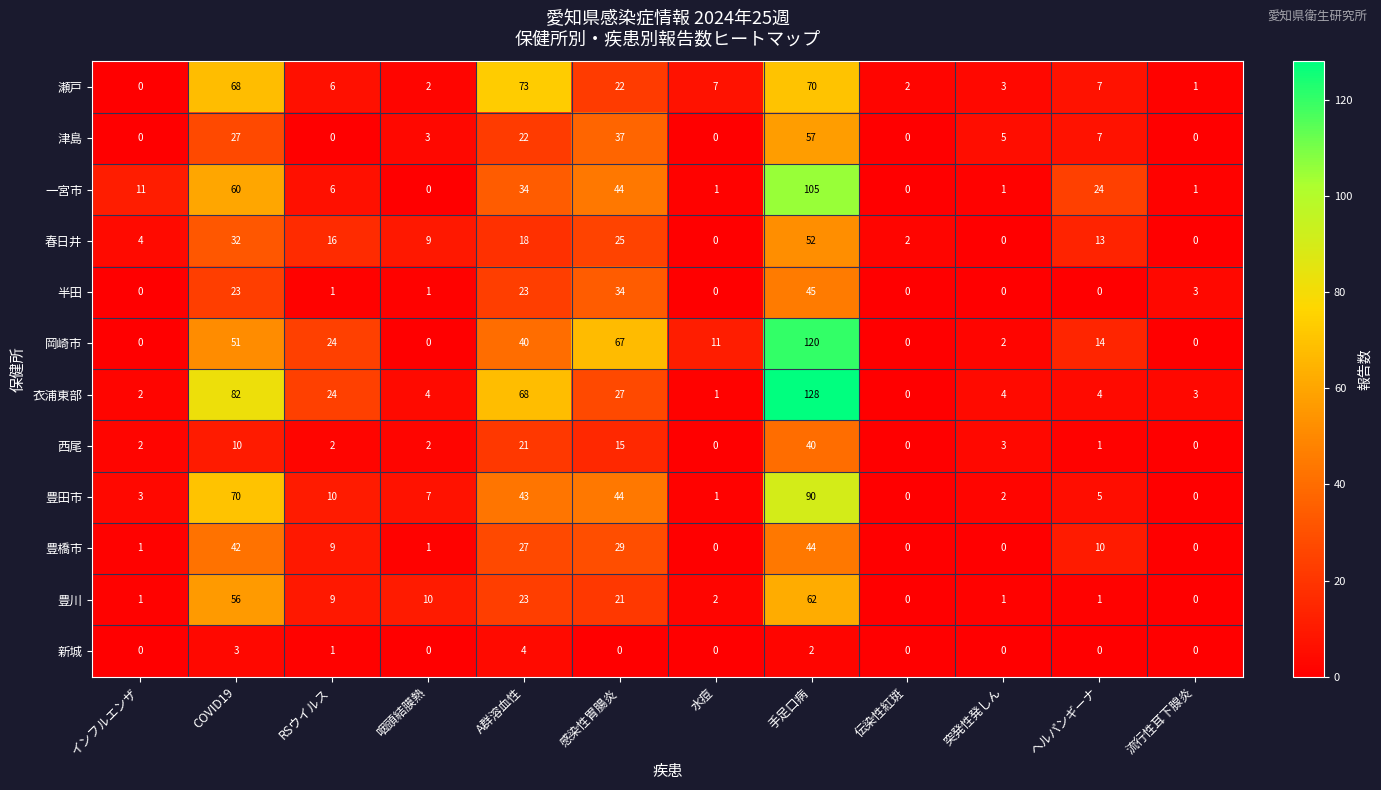

What is the greatest value displayed?

128